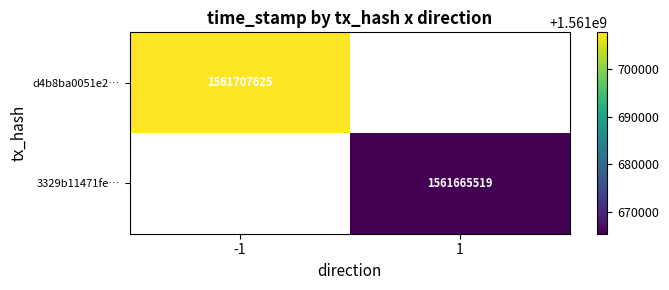

At which label does 3329b11471fe… reach its peak?

-1